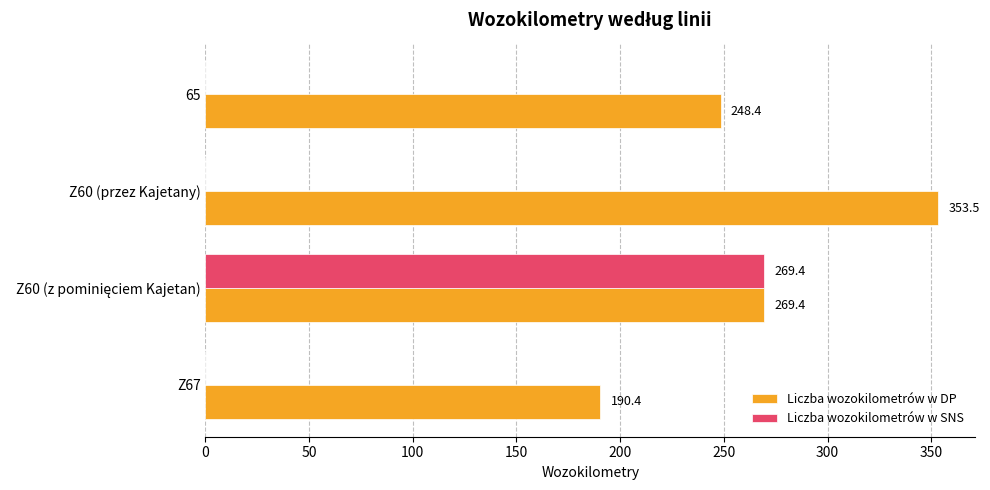

How many data points in Liczba wozokilometrów w SNS are above 0?

1